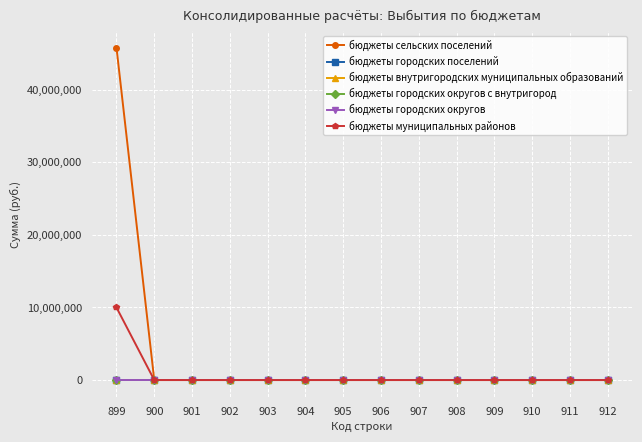

List the labels in order of бюджеты городских округов с внутригород value, largest first.

899, 900, 901, 902, 903, 904, 905, 906, 907, 908, 909, 910, 911, 912